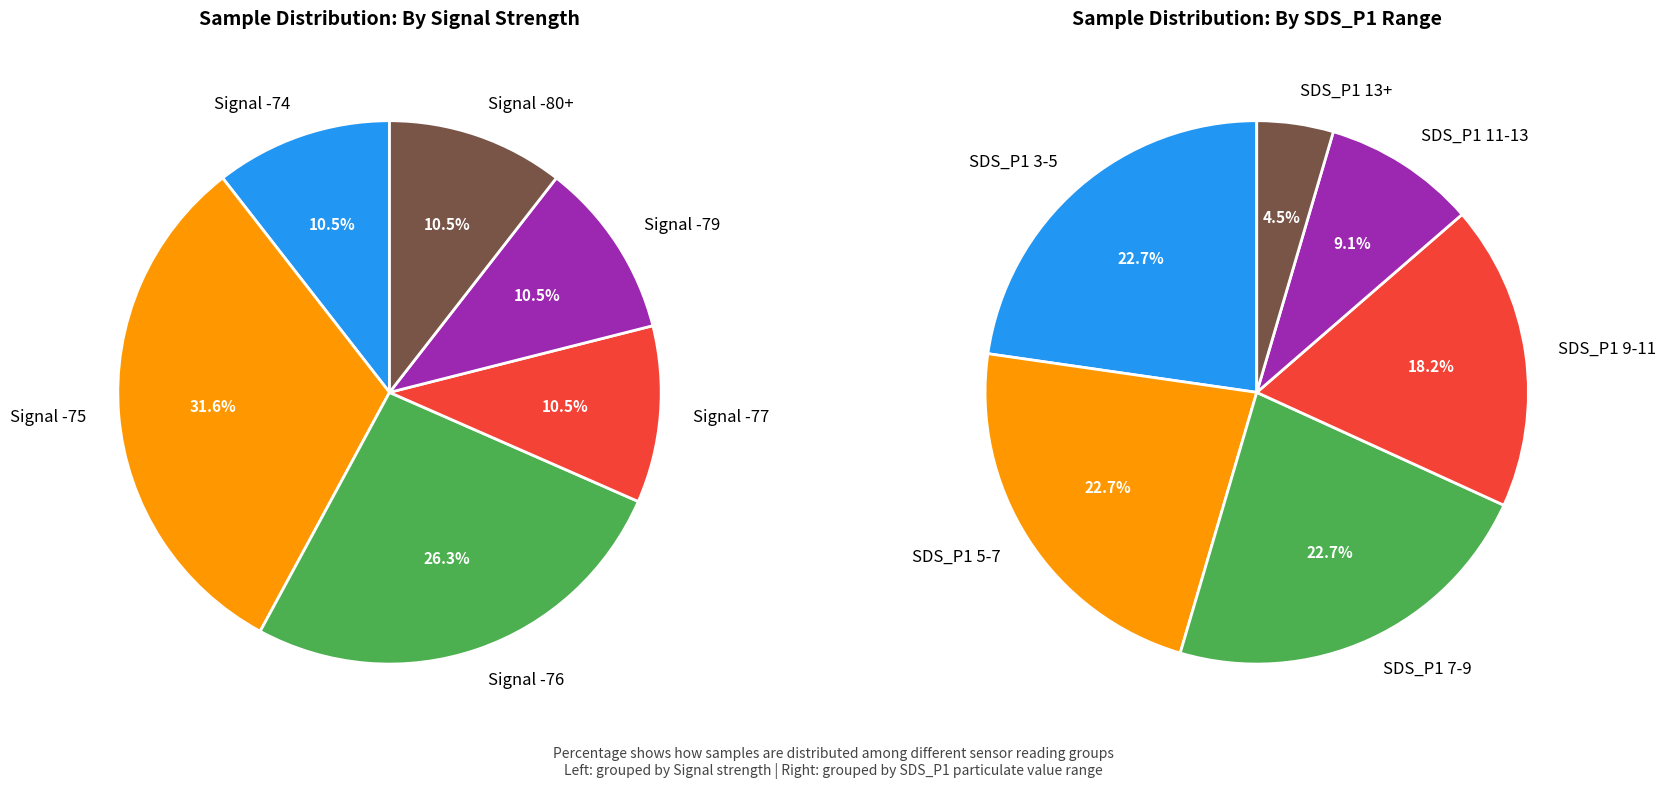

Is there any slice that represents more than half of the pie?

No